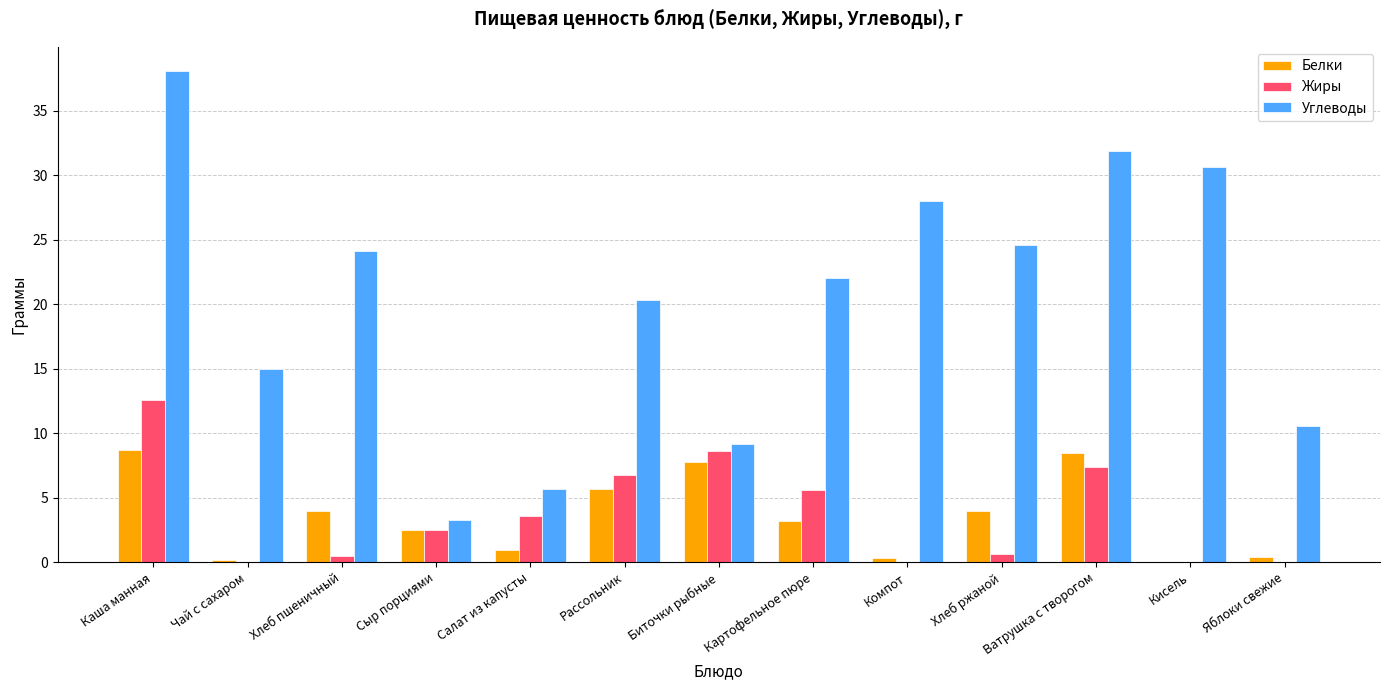

Is it true that Белки equals 0.0 at Кисель?

True